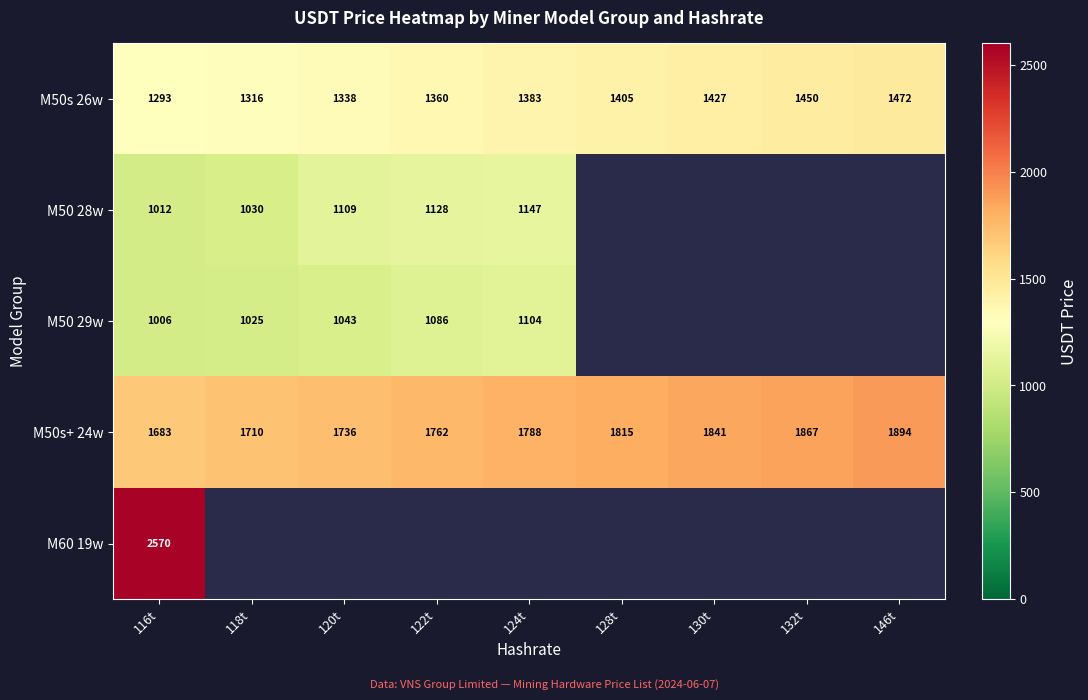

Which label corresponds to the largest value in the chart?

116t